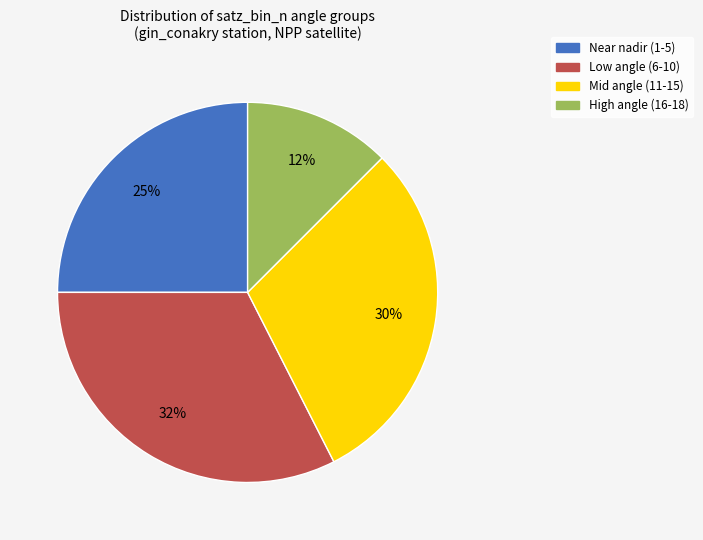

How many segments does this pie chart have?

4